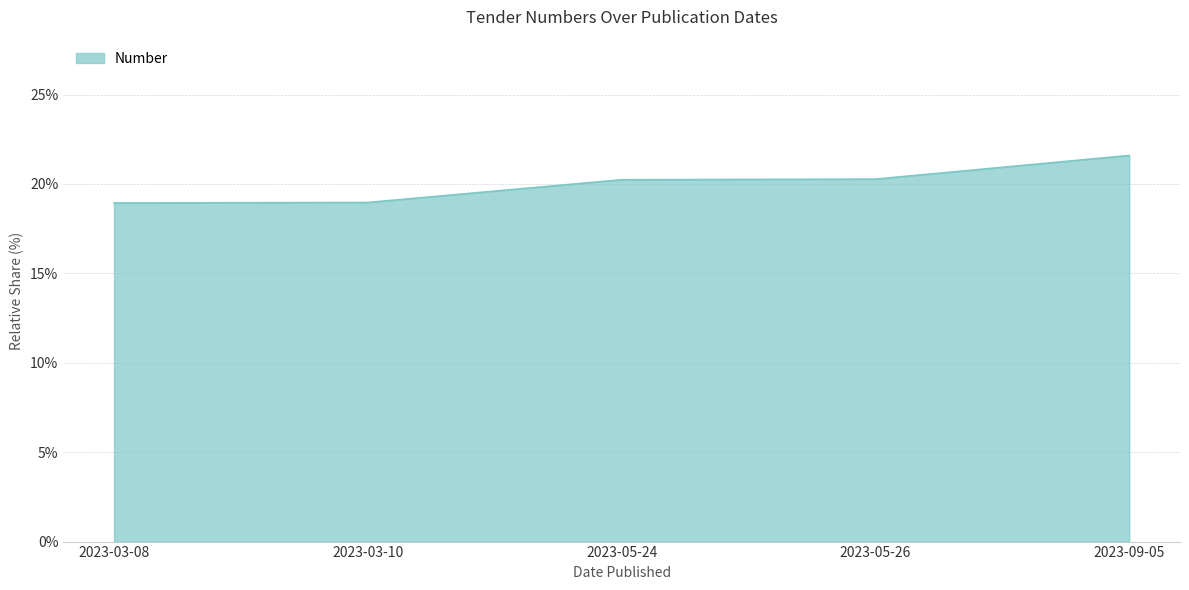

Count the number of data series in this chart.

1